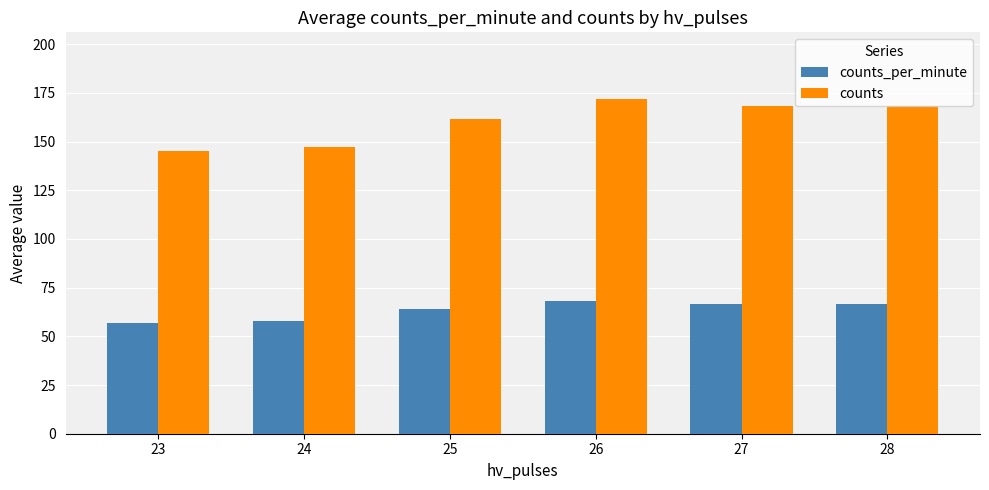

Is it true that counts equals 268.5 at 25?

False